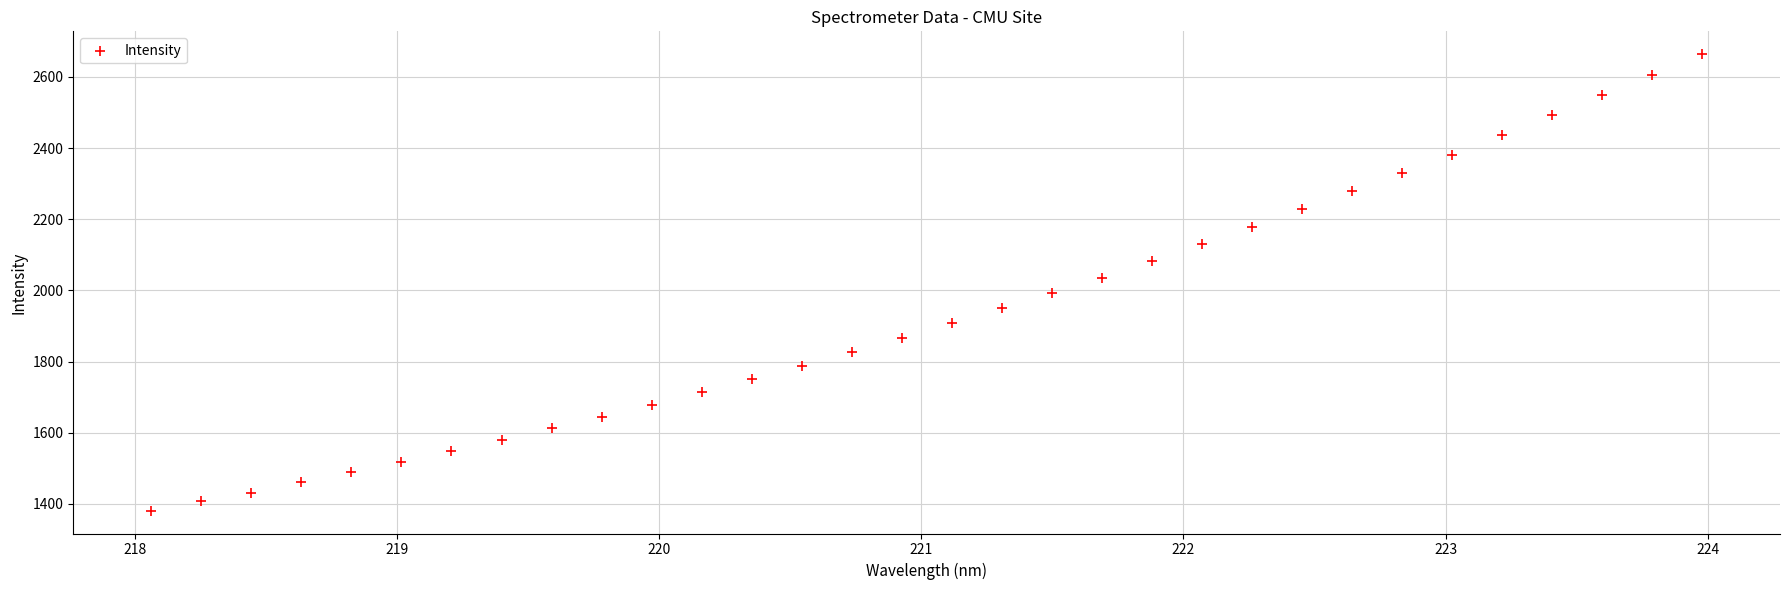

What is the range of Y values (max minus min)?

1282.6